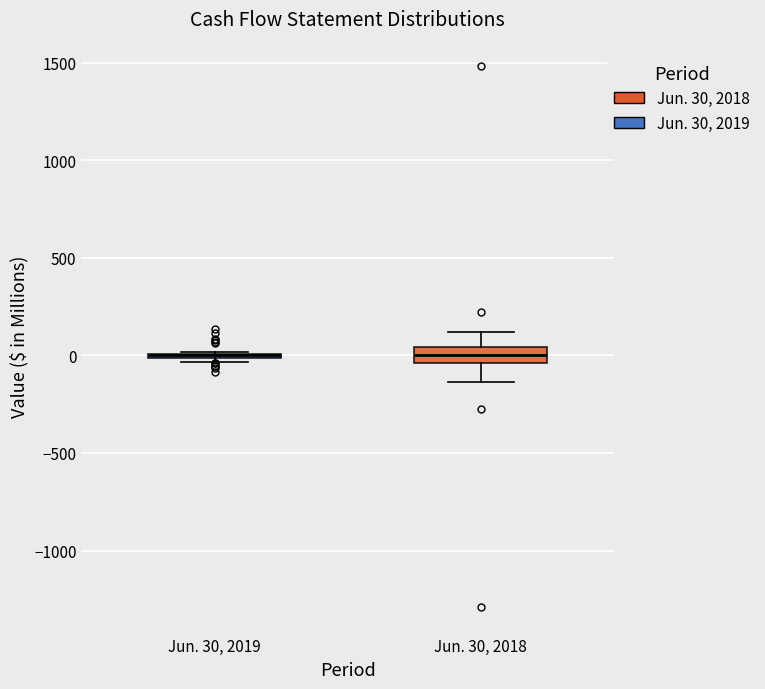

Reading left to right, transcribe this box plot: for each box, give where its median line is, the range the box spans, and where its two whiskers end, as read against the y-axis. The values are not printed on the chart, so give them approximately, as read against the axis.

Jun. 30, 2019: box collapsed to a line at 0, whiskers -50 to 0
Jun. 30, 2018: median 0, box -50 to 50, whiskers -150 to 100